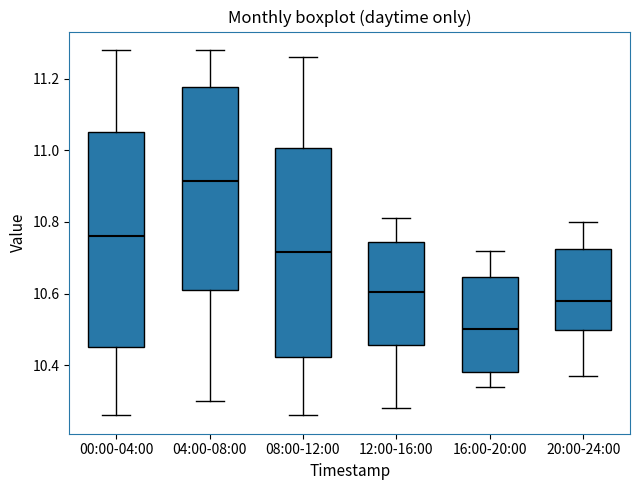

Which box's median line is the lowest?

16:00-20:00